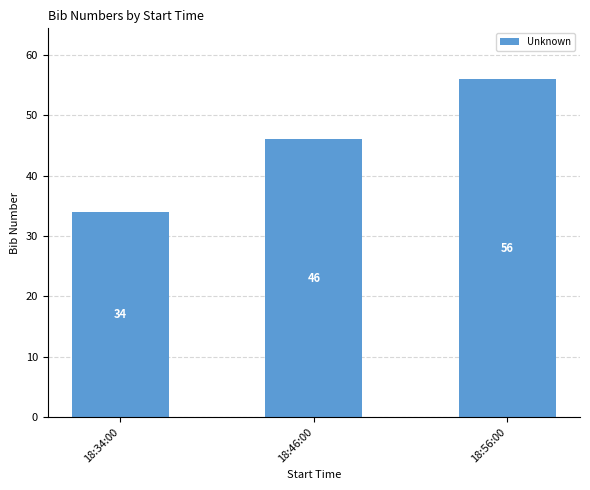

List the labels in order of value, largest first.

18:56:00, 18:46:00, 18:34:00